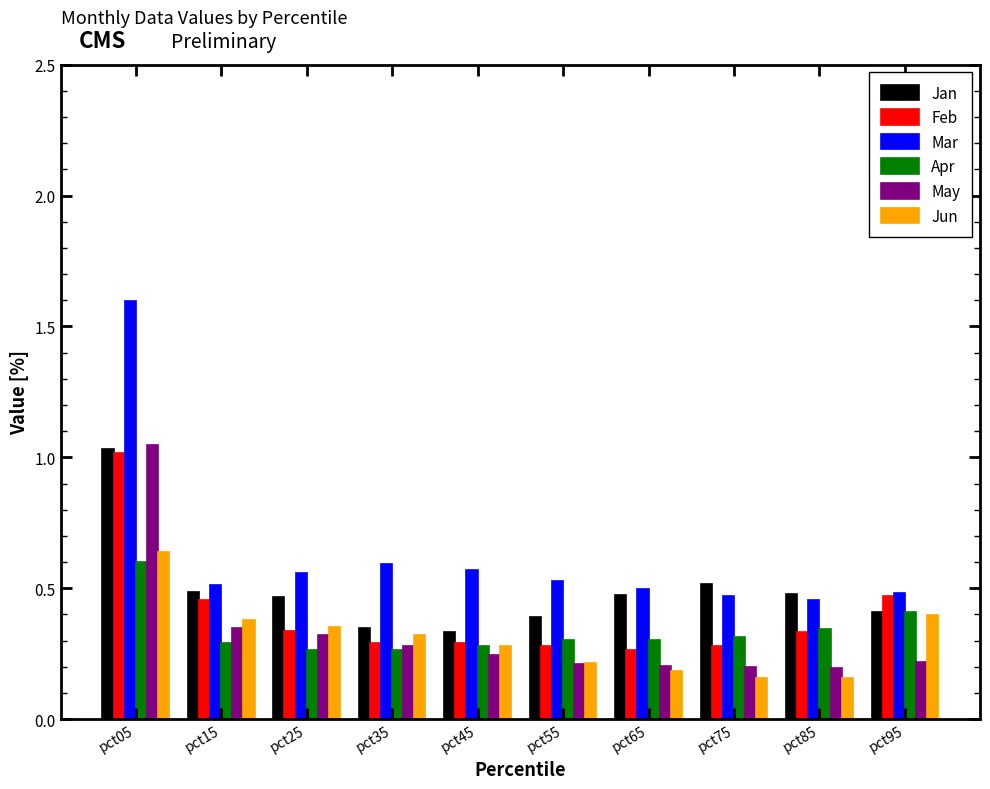

True or false: Jan has a value of 0.5 at pct65.

True